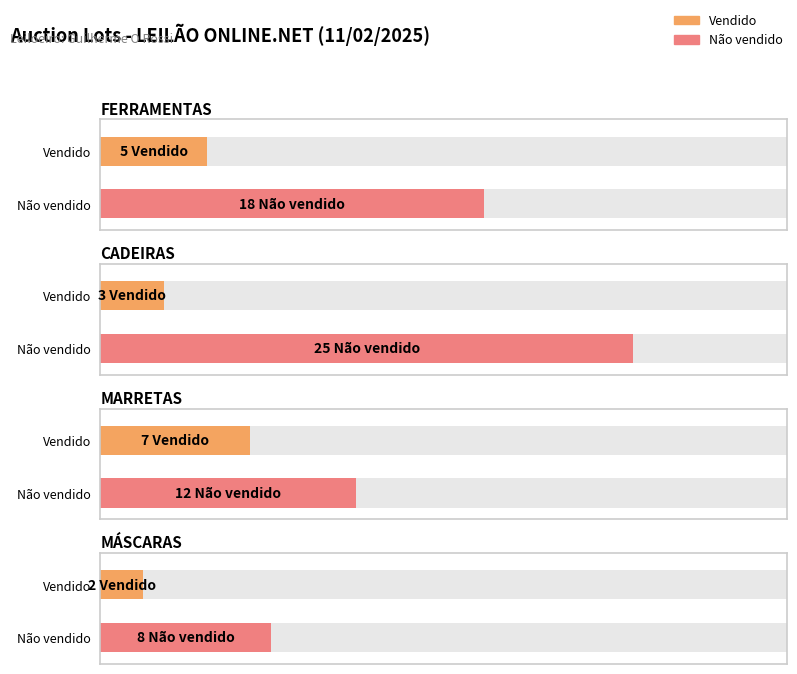

What is the highest value of the Não vendido series?

25